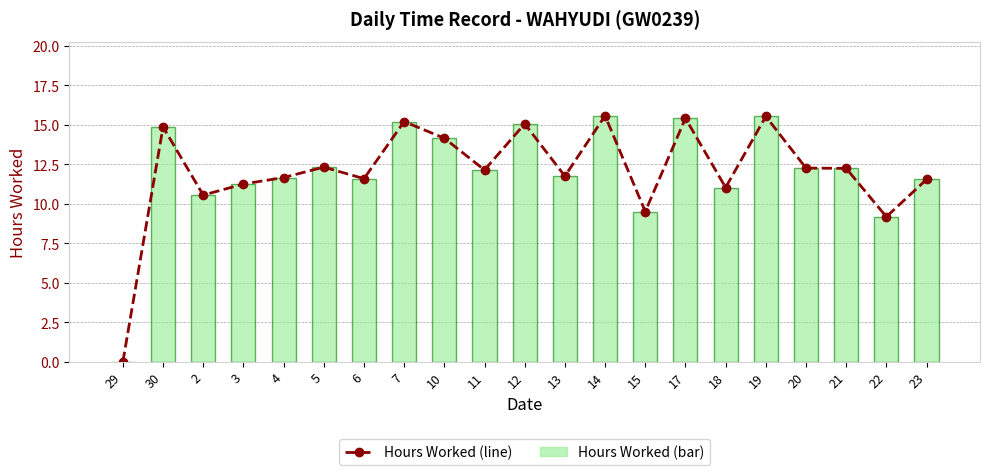

What is the label of the 17th bar from the right?

4